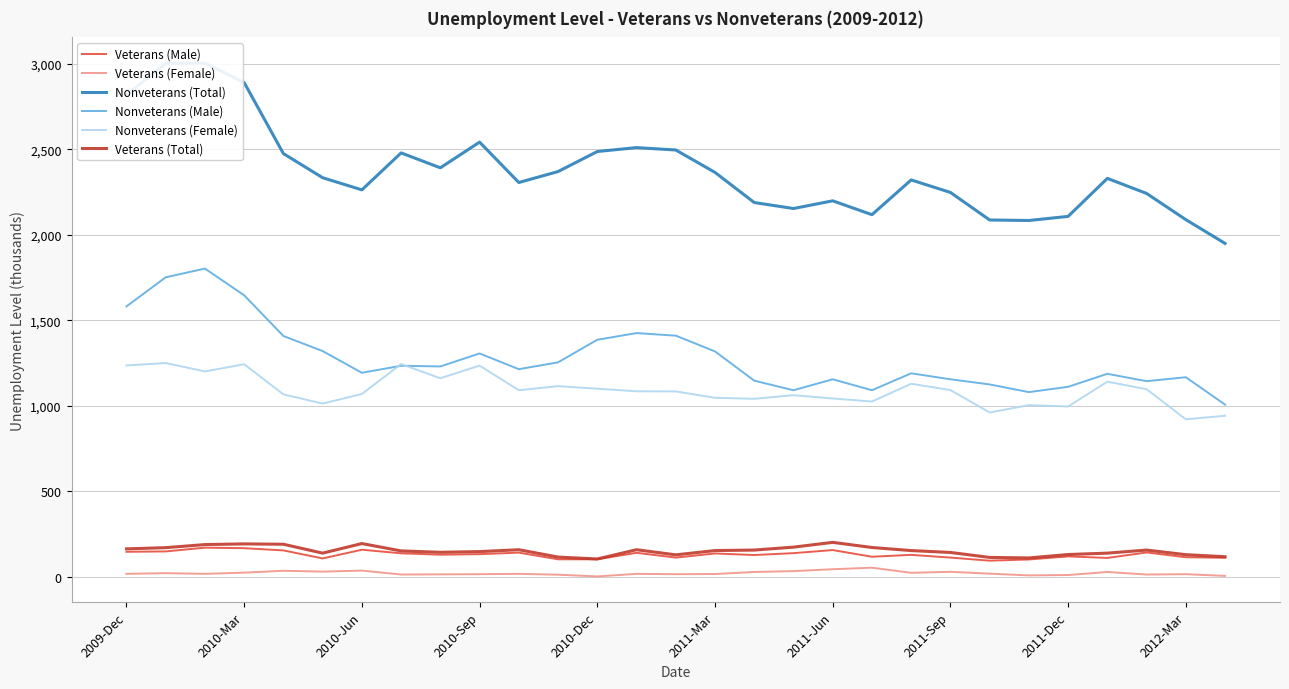

Which series has the largest total across all categories?

Nonveterans (Total)